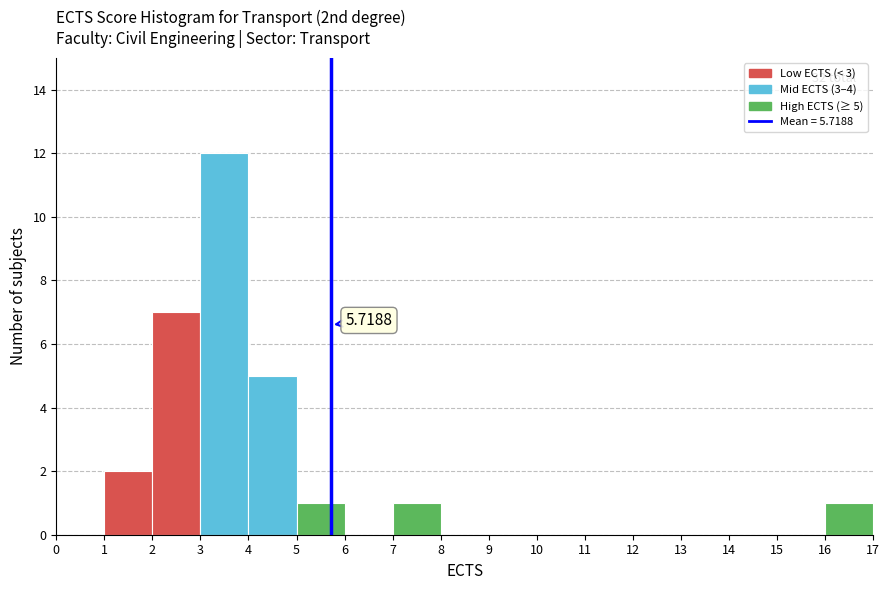

Which range on the x-axis has the tallest bar?

3 to 4